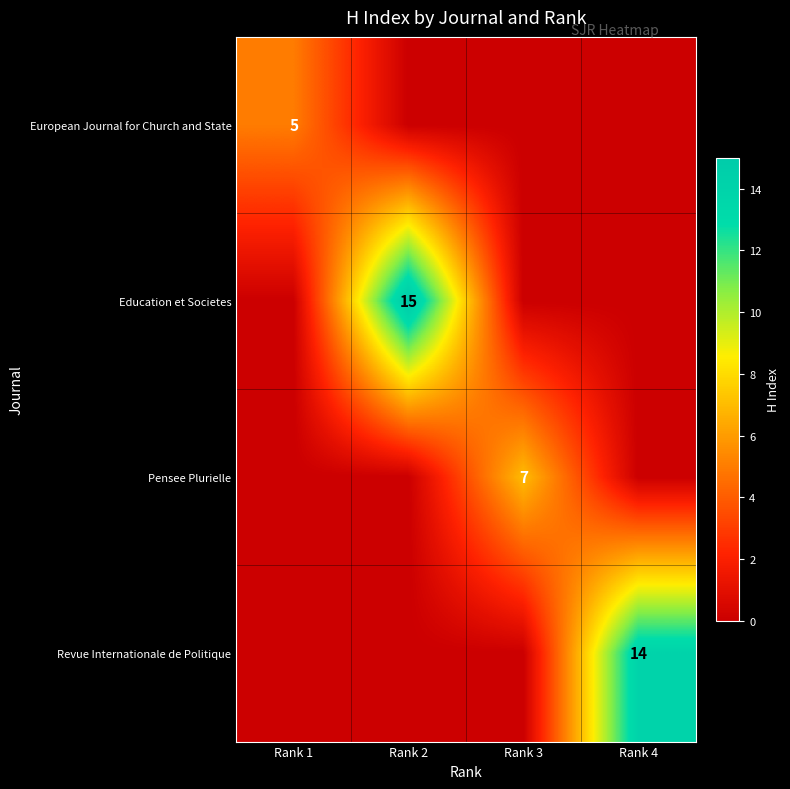

Between Rank 1 and Rank 3, which series saw the biggest shift?

row_2